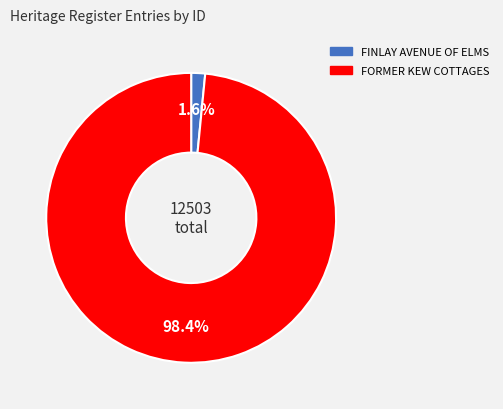

What is the total percentage of FORMER KEW COTTAGES and FINLAY AVENUE OF ELMS?

100.0%